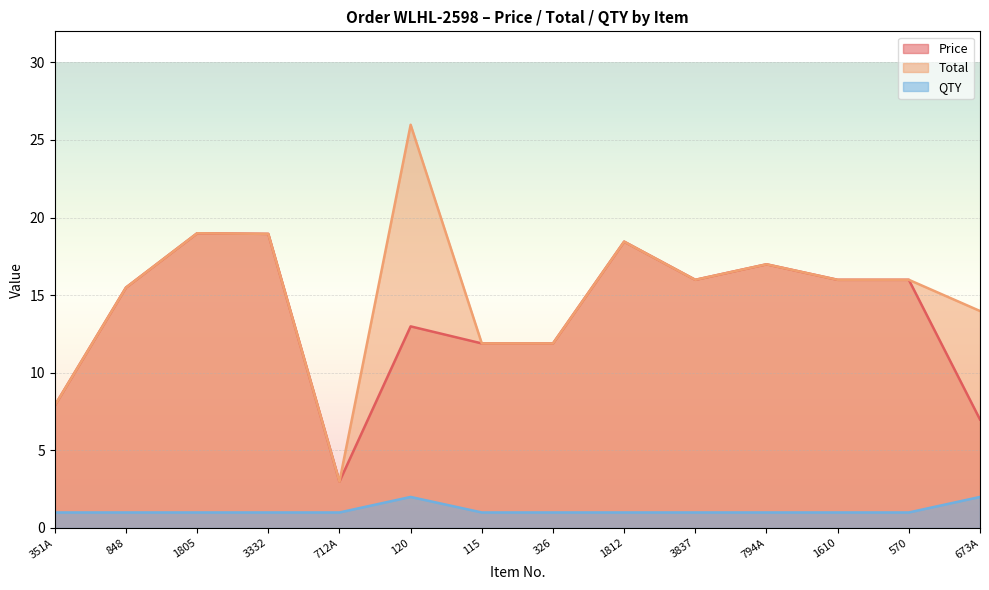

At which label does Total first exceed 15?

848